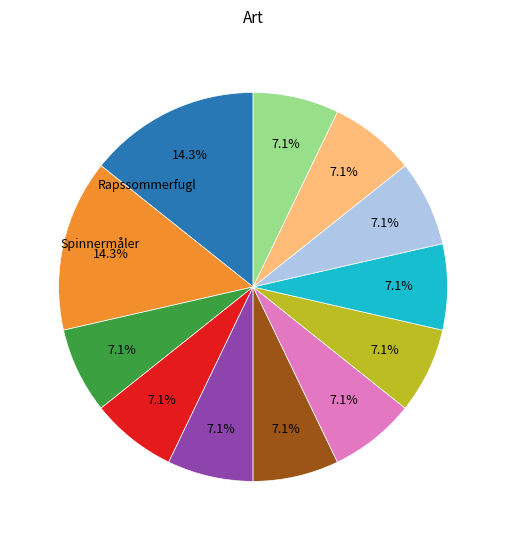

Is there a majority slice in this chart?

No